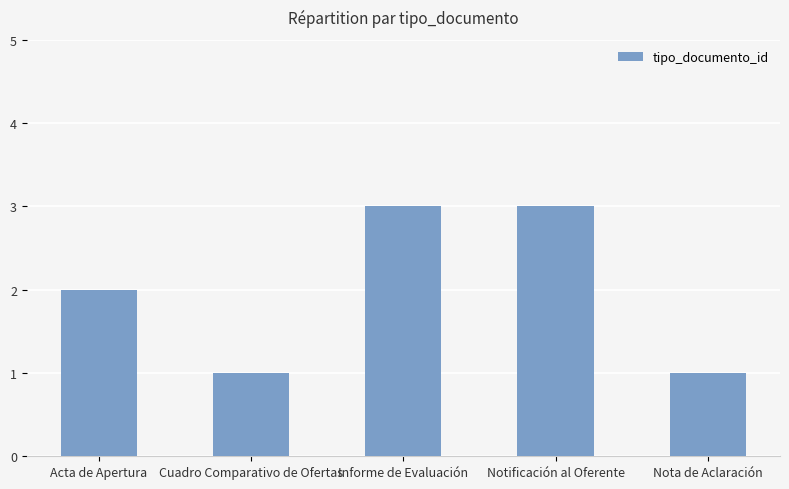

How many distinct data groups are displayed?

1